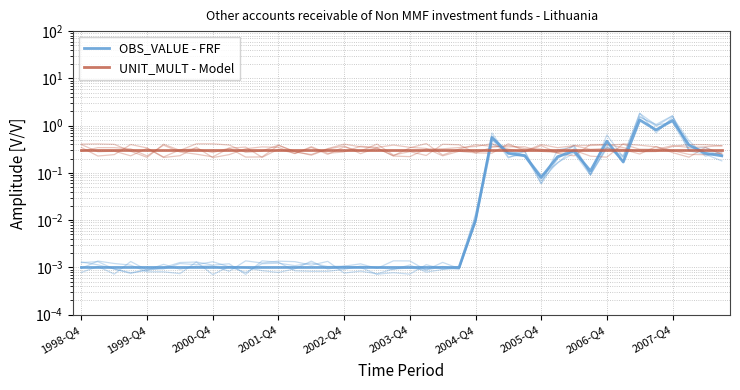

How many series are shown in this chart?

2